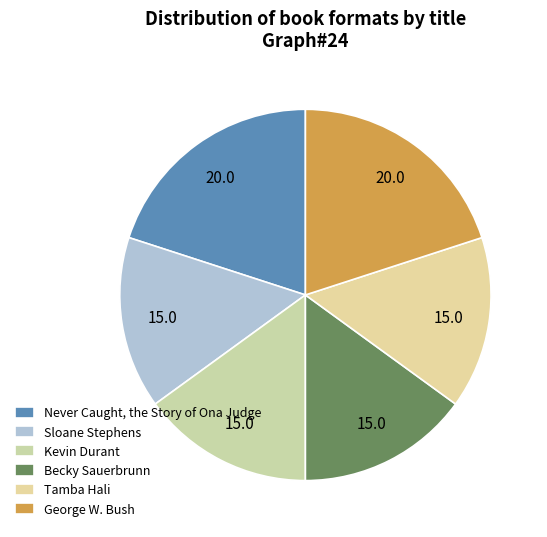

How many slices are in this pie chart?

6